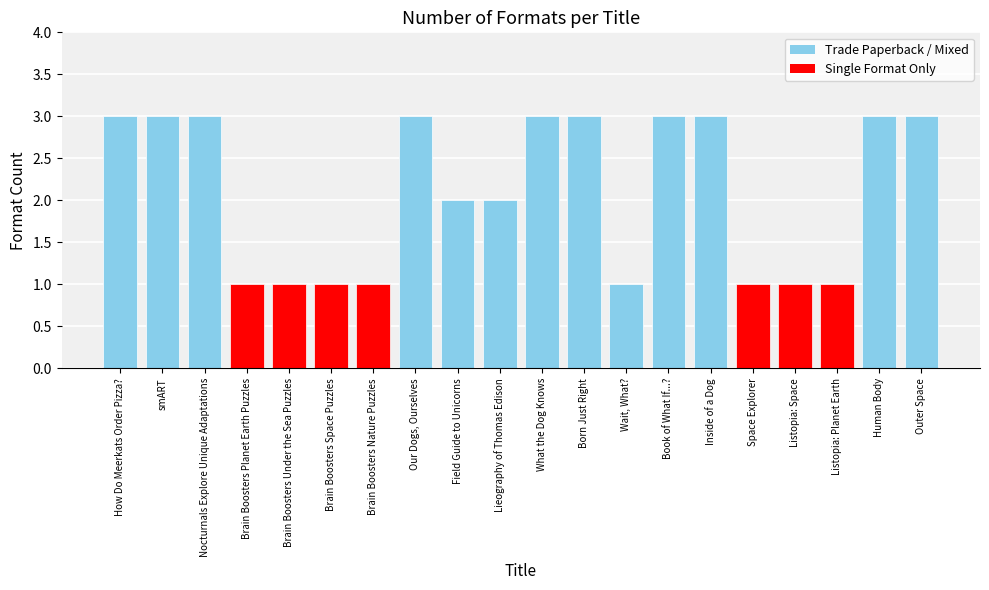

What value does the data have at Listopia: Space?

1